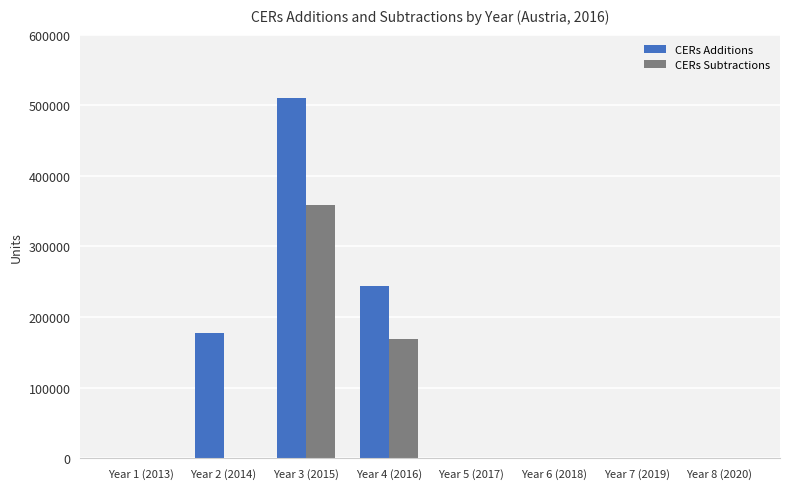

Are the bars horizontal?

No